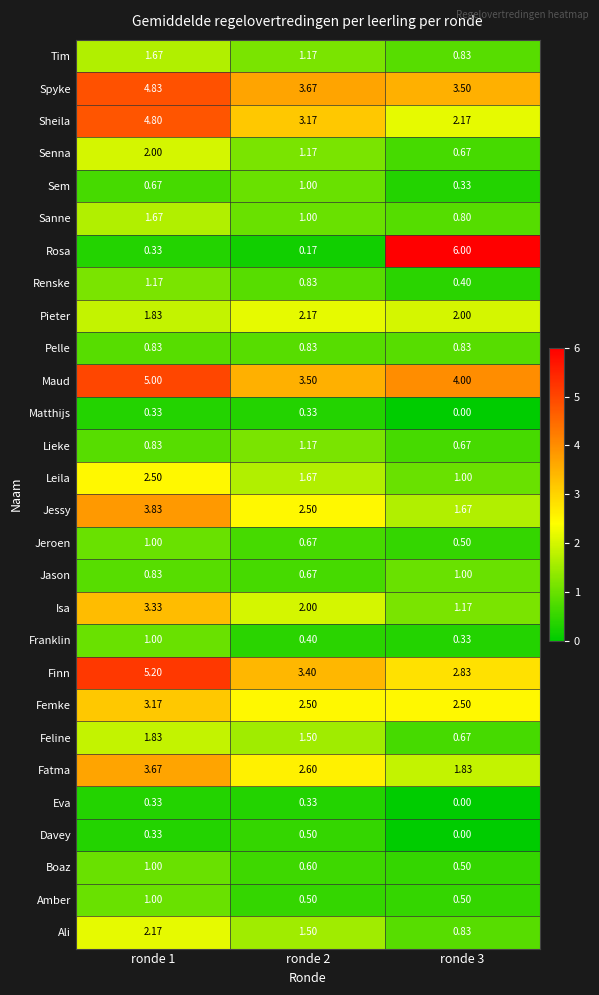

Which series changed the most between ronde 2 and ronde 3?

Rosa